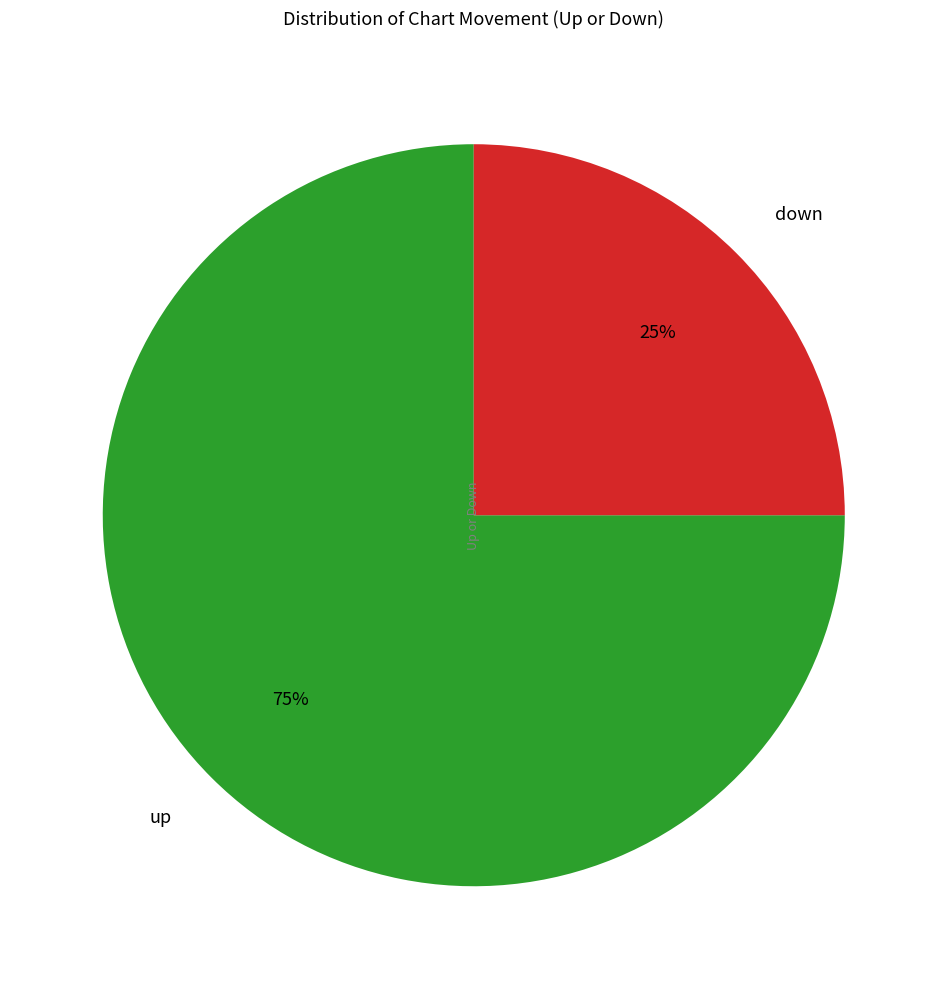

What is the ratio of the value at up to the value at down?

3.0